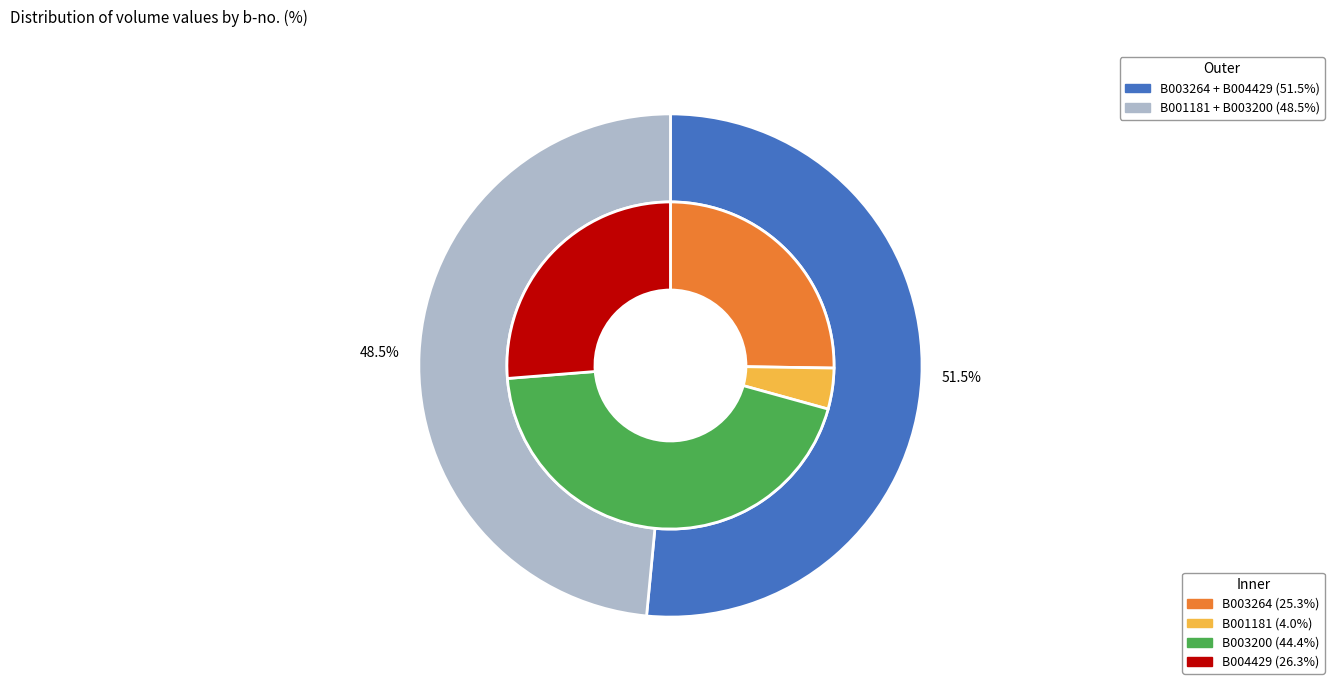

Which slice is the smallest?

B001181